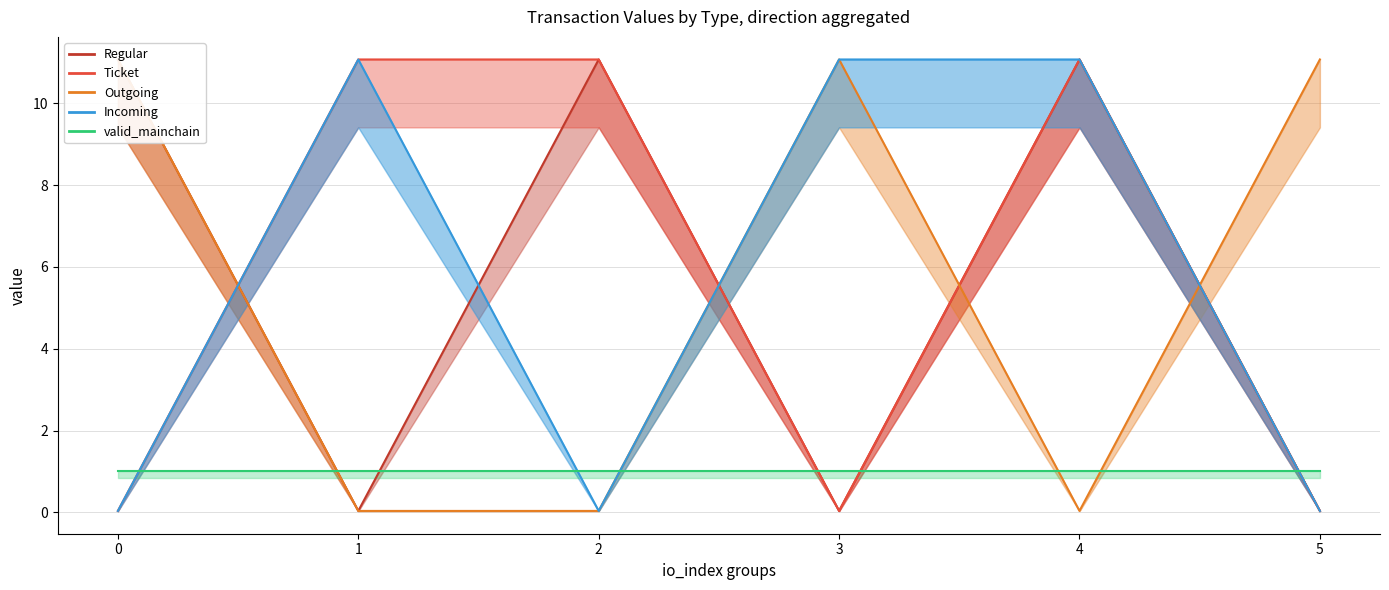

What is the difference between the maximum and minimum values in the Regular series?

11.0